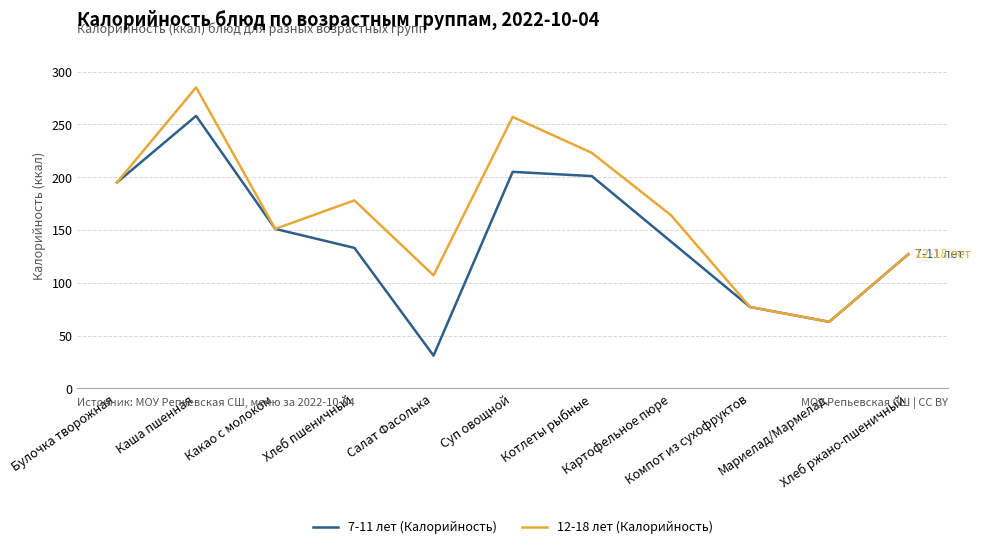

The value of 12-18 лет (Калорийность) at Картофельное пюре is 164. True or false?

True